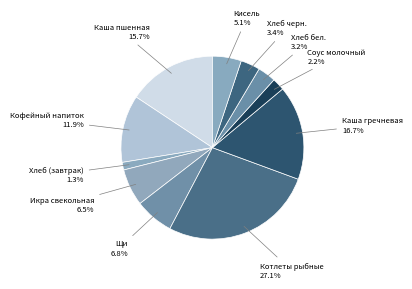

How many segments does this pie chart have?

11